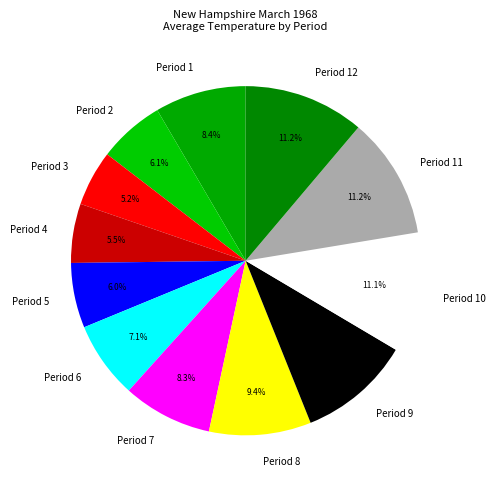

Is the sum of Period 12 and Period 6 greater than half?

No